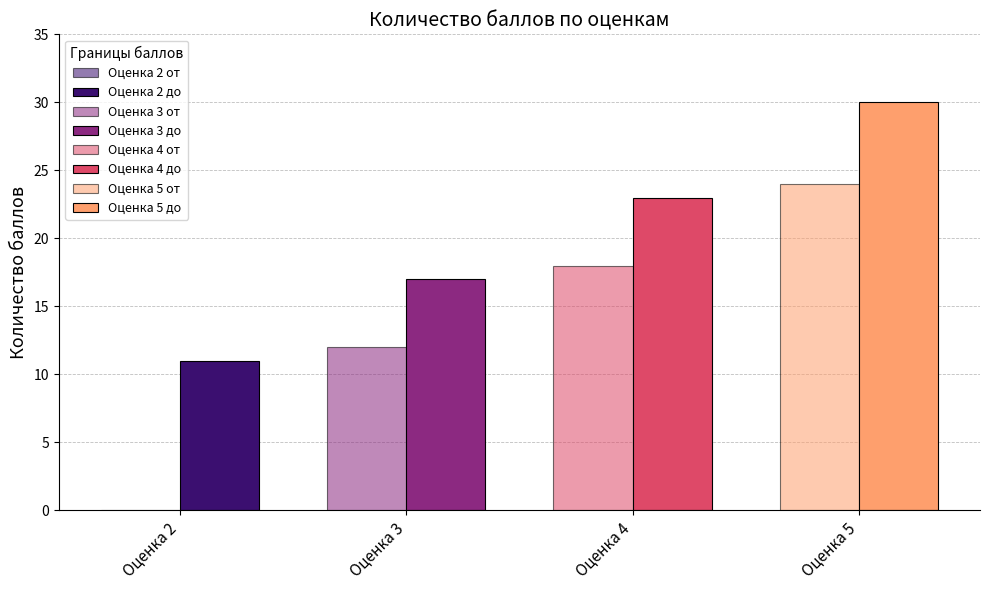

Reading left to right, list all the values displayed in this chart.

Оценка 2: 0	11
Оценка 3: 12	17
Оценка 4: 18	23
Оценка 5: 24	30